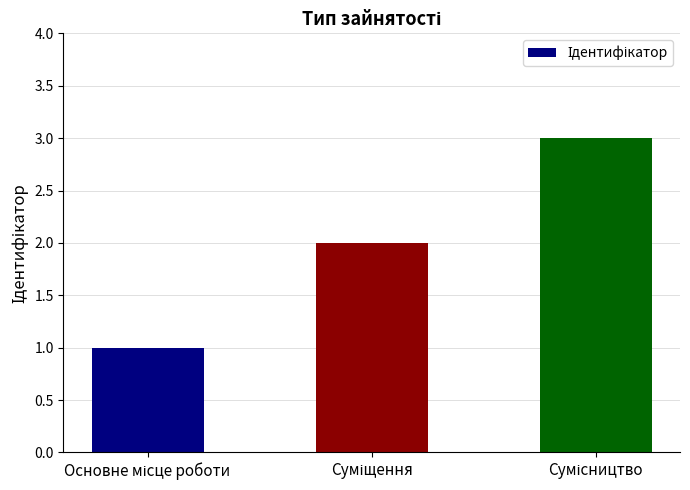

How many data points are less than 2?

1